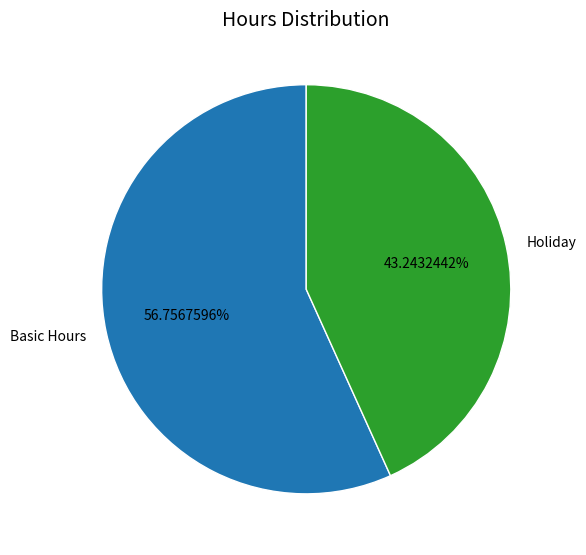

Count the number of slices in the pie.

2